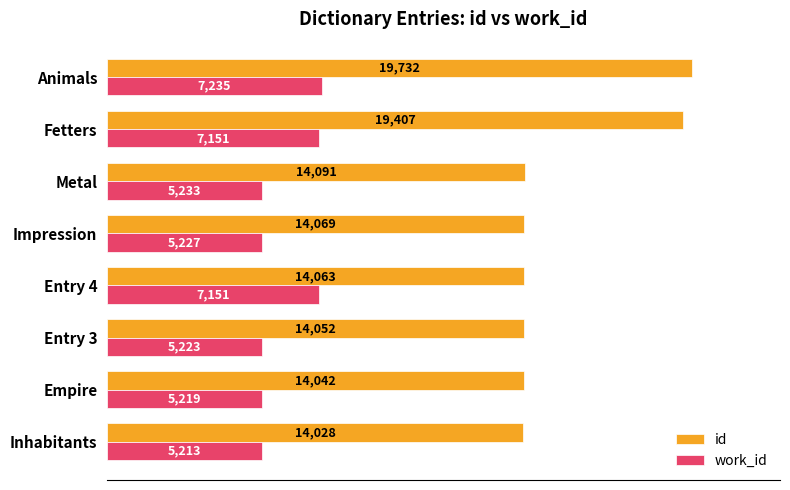

List the series in order of their overall mean, highest first.

id, work_id